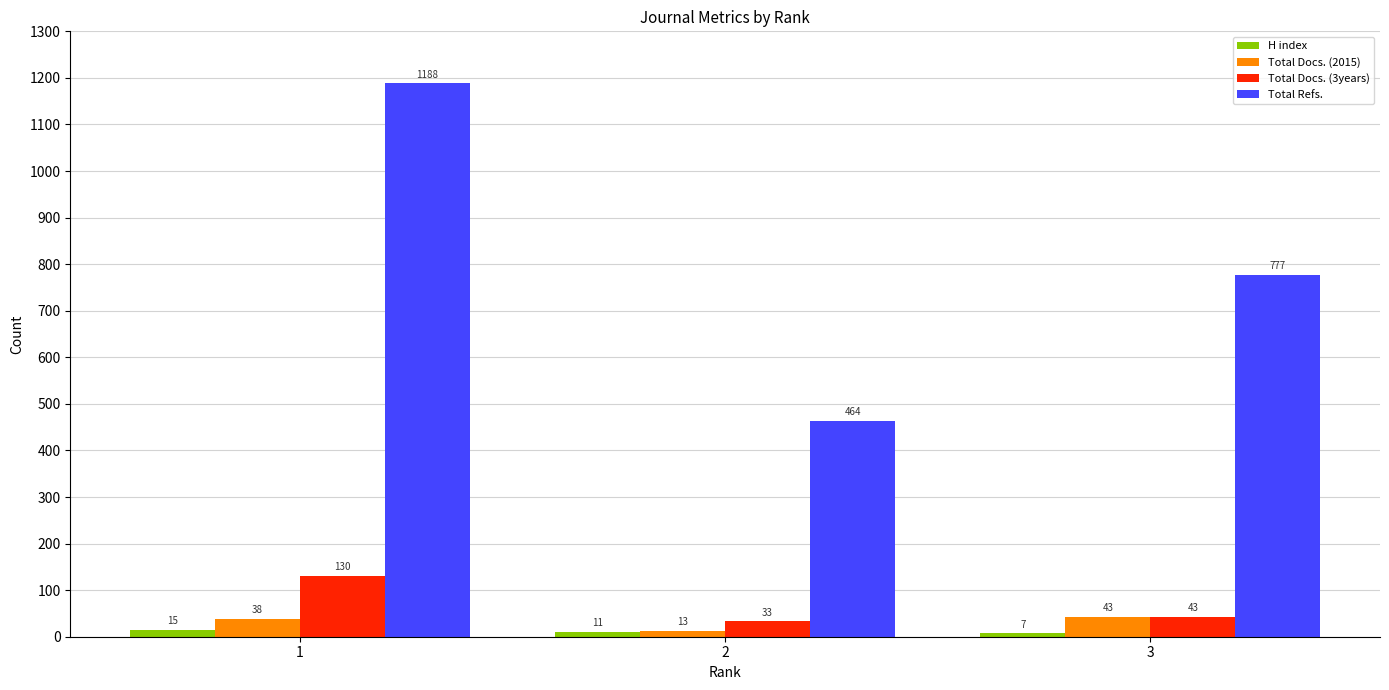

What are all the series names shown in the legend?

H index, Total Docs. (2015), Total Docs. (3years), Total Refs.